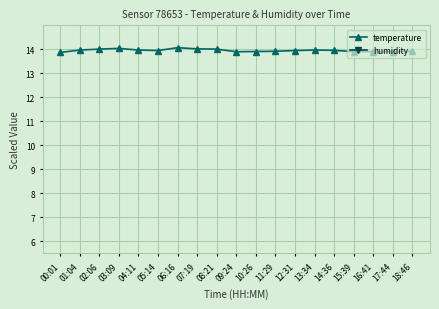

What is the difference between the humidity values at 12:31 and 17:44?

0.1